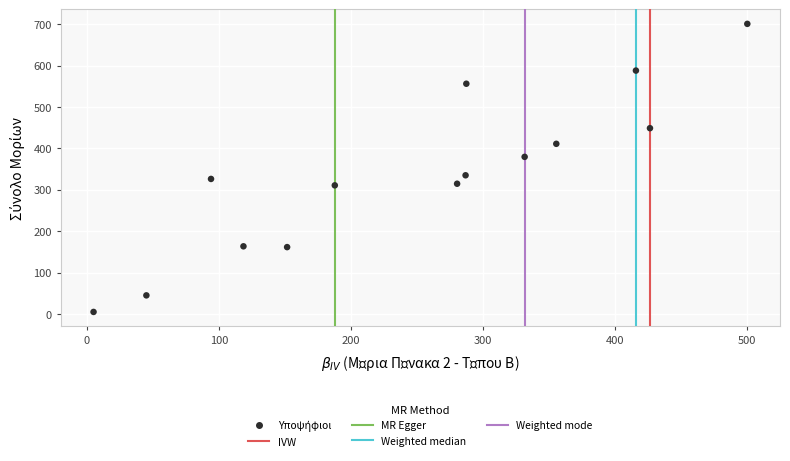

What Y value in the scatter plot is closest to 352?

335.1